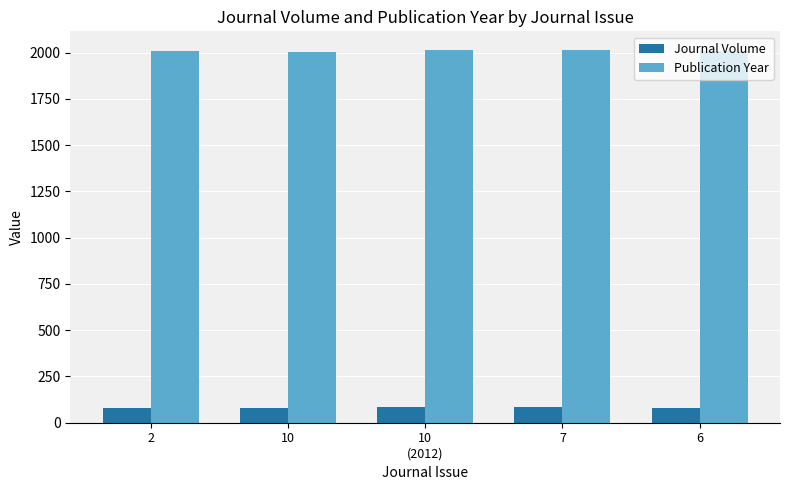

True or false: Publication Year has a value of 2008 at 2.

True